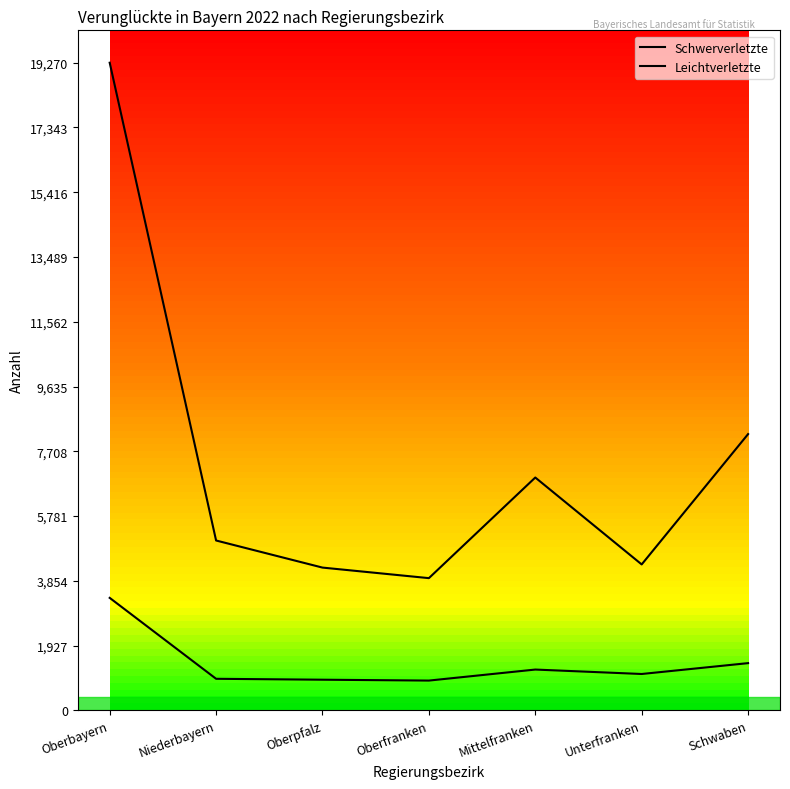

Reading left to right, list all the values displayed in this chart.

Schwerverletzte: 3347	939	912	886	1214	1082	1405
Leichtverletzte: 19270	5054	4248	3934	6928	4342	8220